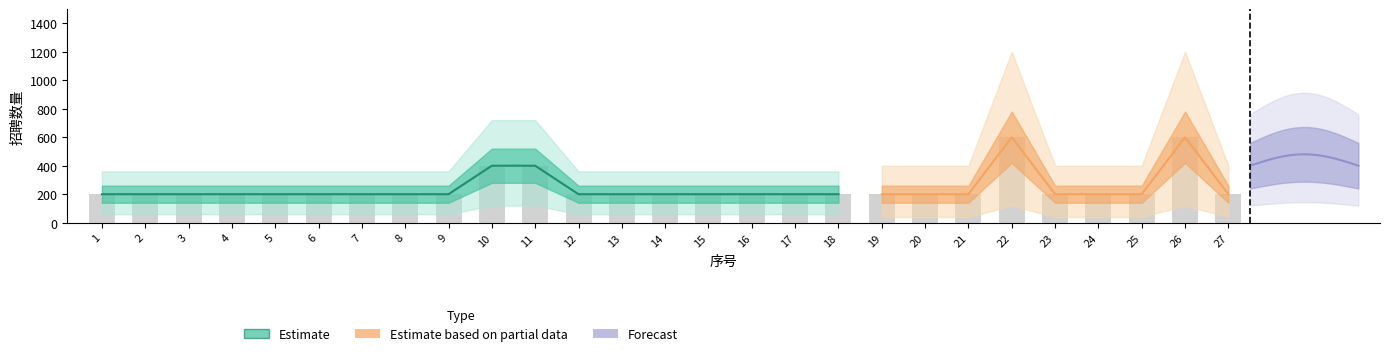

Rank the categories by value from highest to lowest.

22, 26, 10, 11, 1, 2, 3, 4, 5, 6, 7, 8, 9, 12, 13, 14, 15, 16, 17, 18, 19, 20, 21, 23, 24, 25, 27